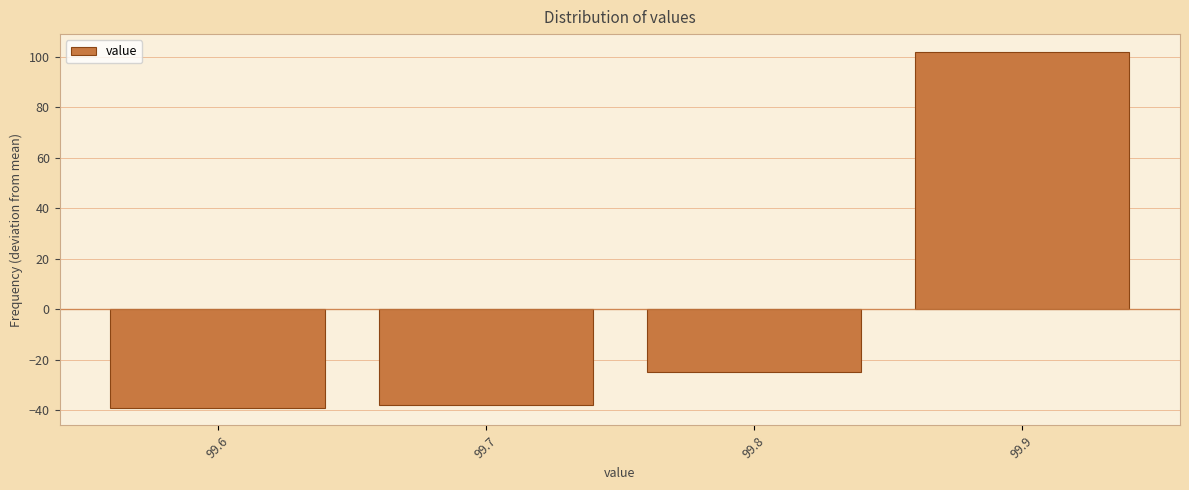

Reading left to right, list all the values displayed in this chart.

-39	-38	-25	102